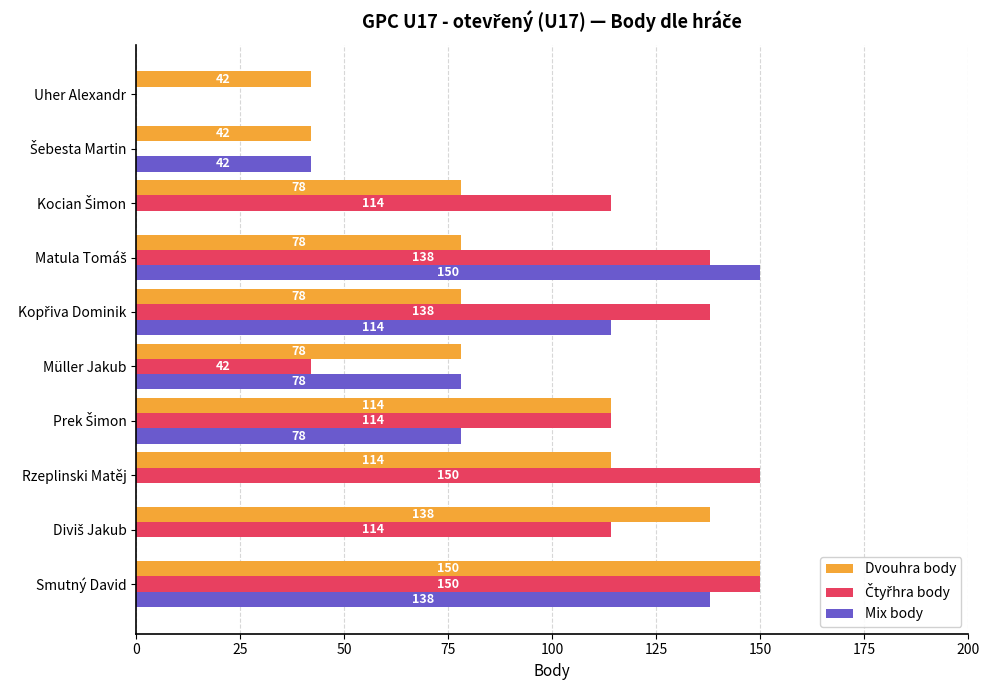

The Mix body series shows 138 at Smutný David. True or false?

True